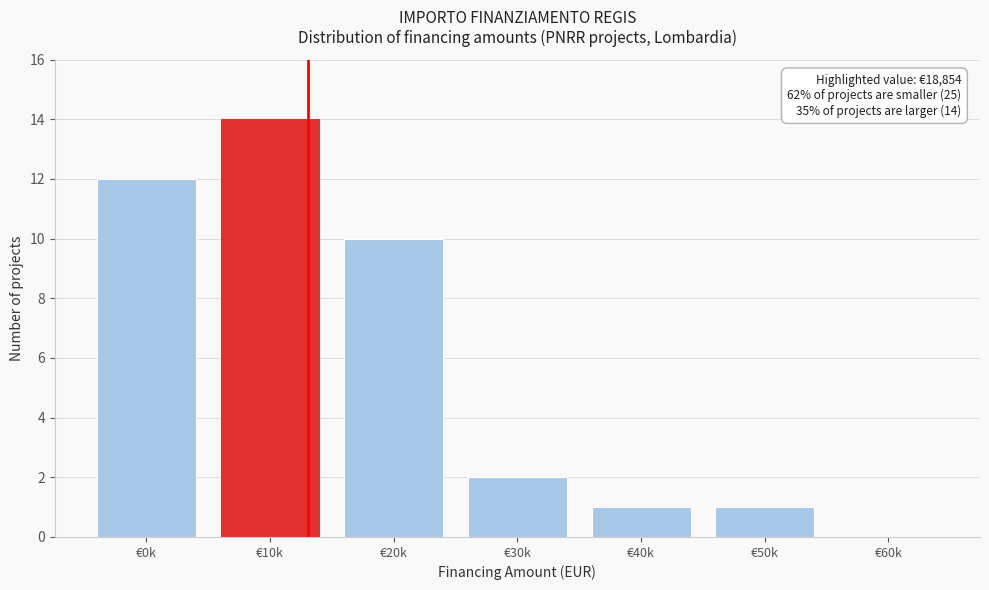

Reading left to right, list all the values displayed in this chart.

€0k=12	€10k=14	€20k=10	€30k=2	€40k=1	€50k=1	€60k=0